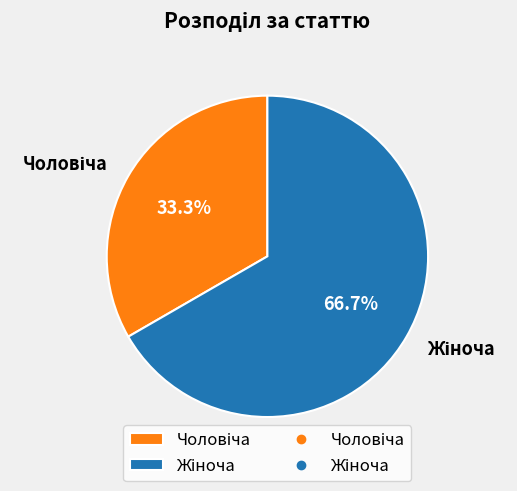

Is there any slice that represents more than half of the pie?

Yes